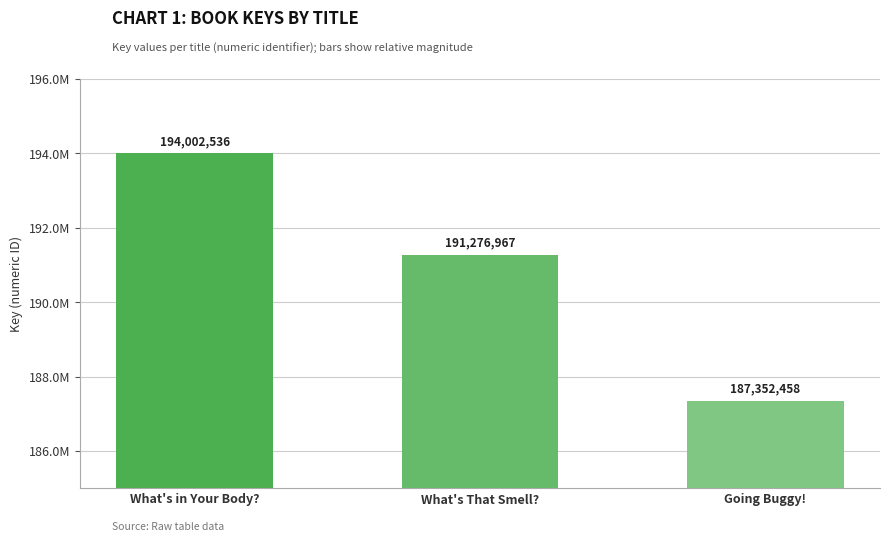

Are the bars horizontal?

No